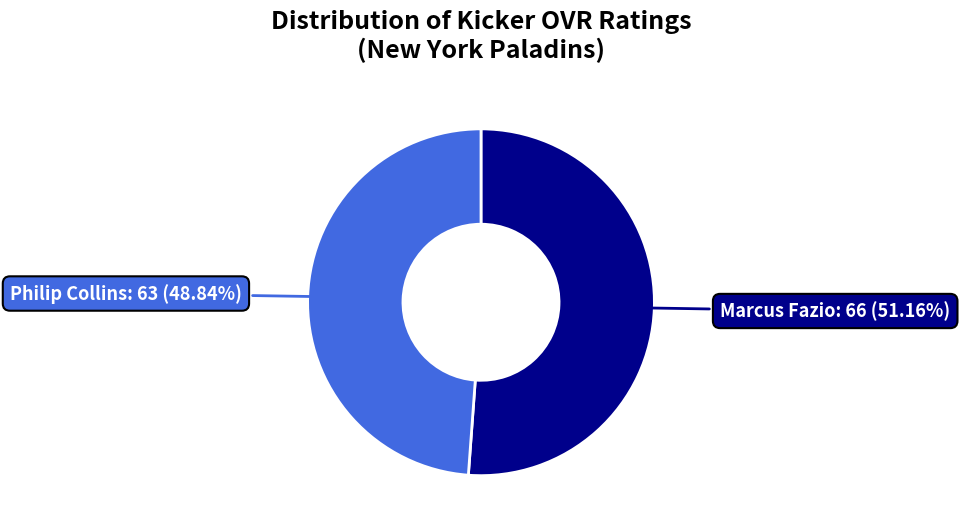

Is there a majority slice in this chart?

Yes